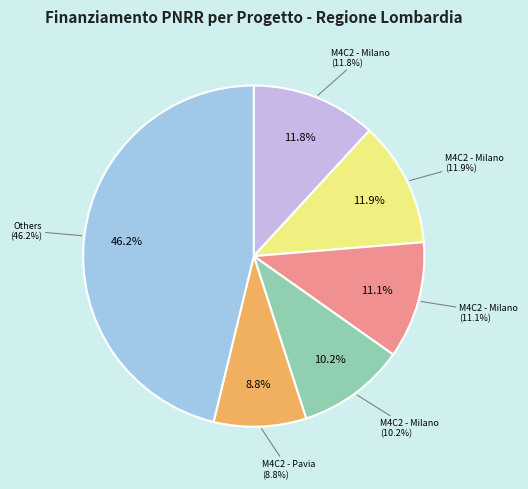

Is it true that Fascia C - Milano (25552) is 8% of the pie?

False